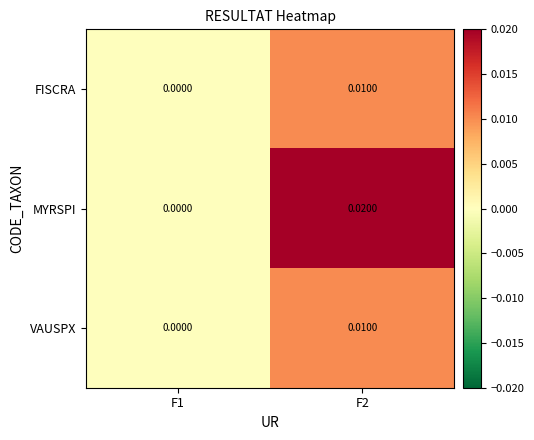

How many distinct data groups are displayed?

3